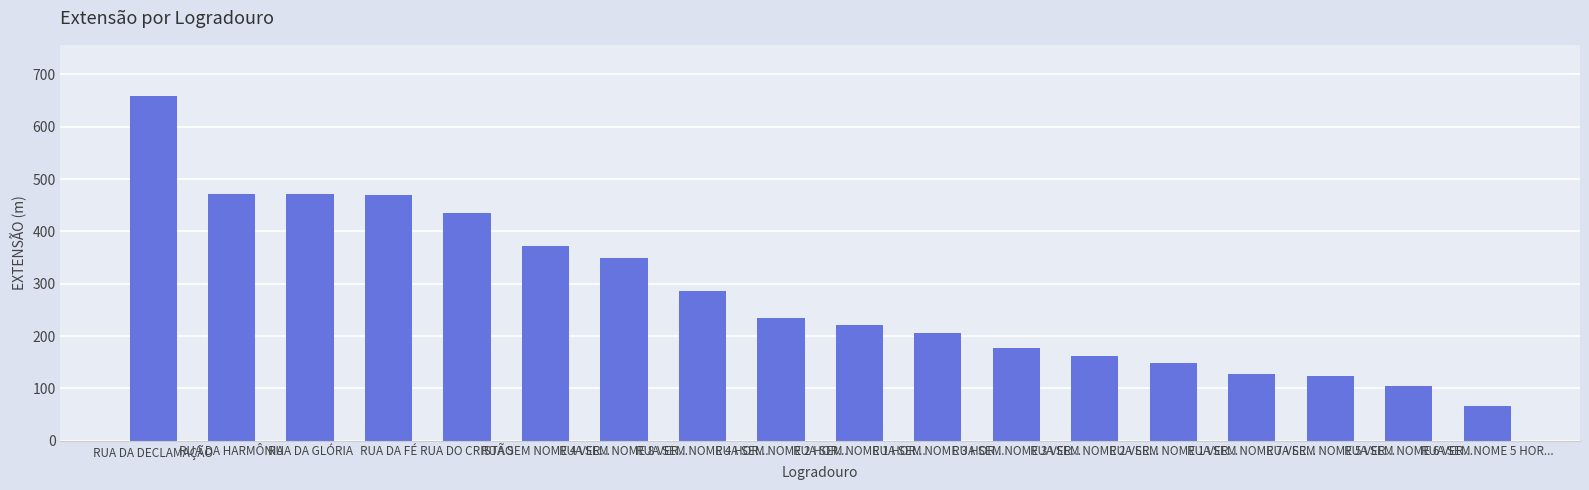

What is the value of the 16th bar from the left?

124.0